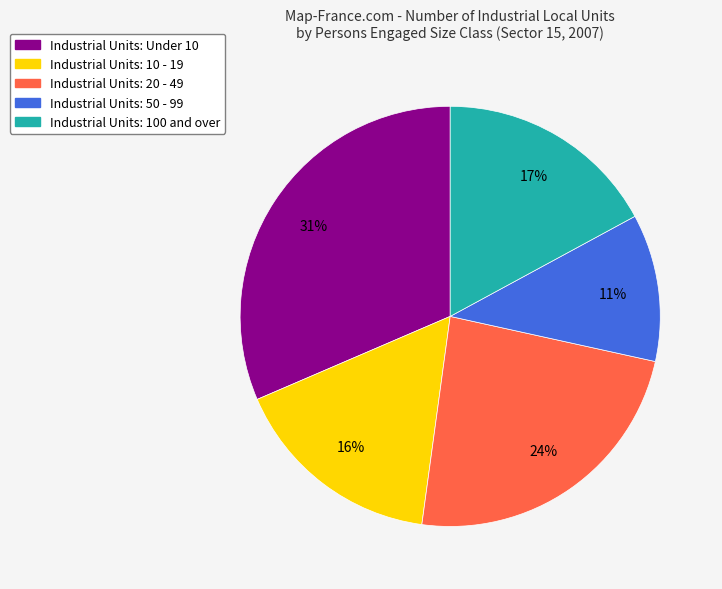

Which slice is the largest?

Industrial Units: Under 10